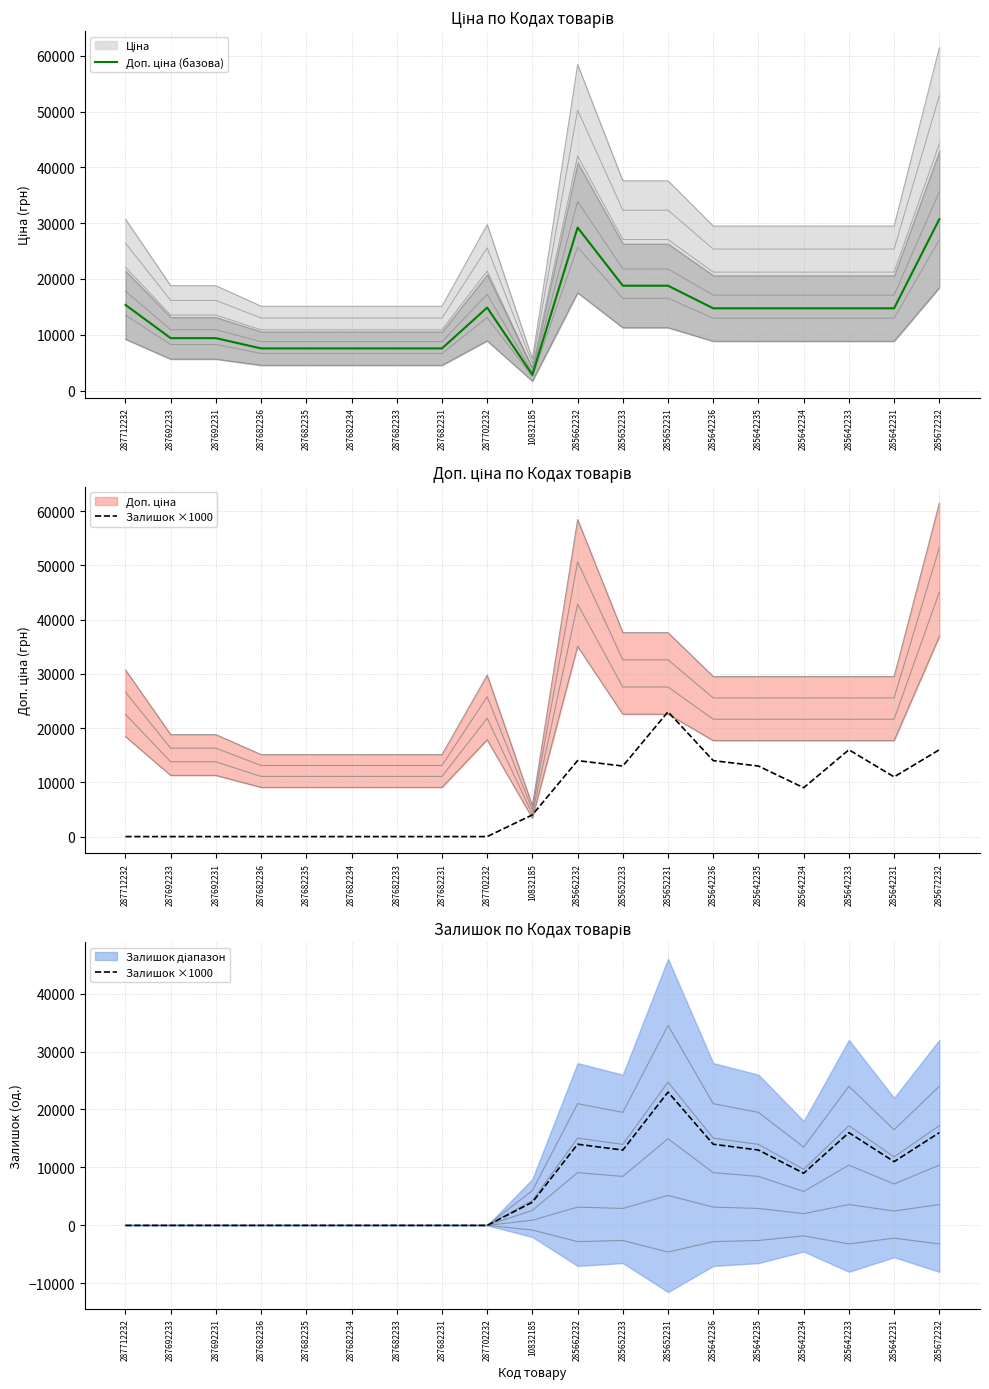

After their last crossing, which series has the higher values: Залишок ×1000 or Доп. ціна (базова)?

Доп. ціна (базова)